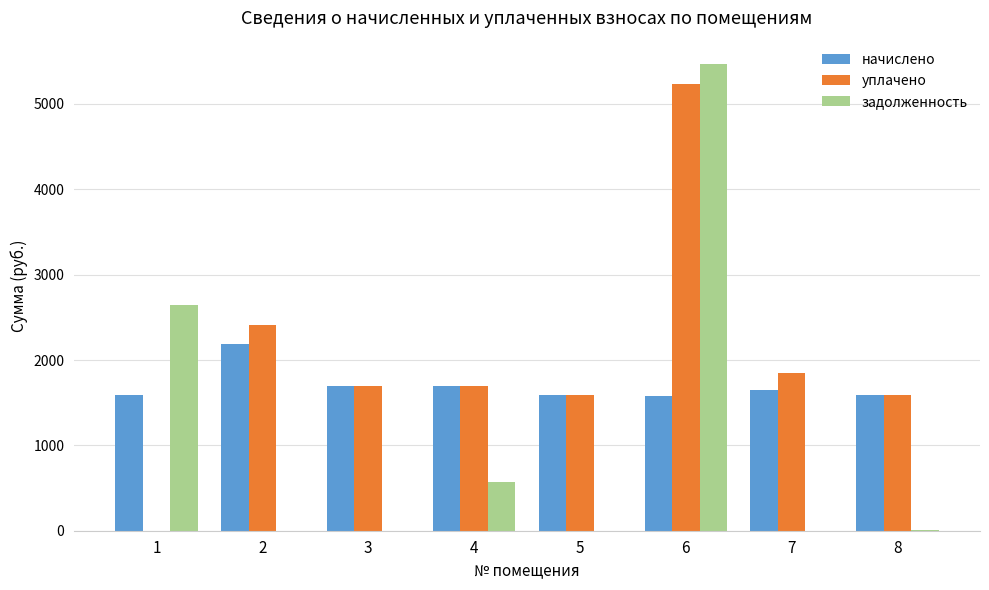

Are the bars horizontal?

No